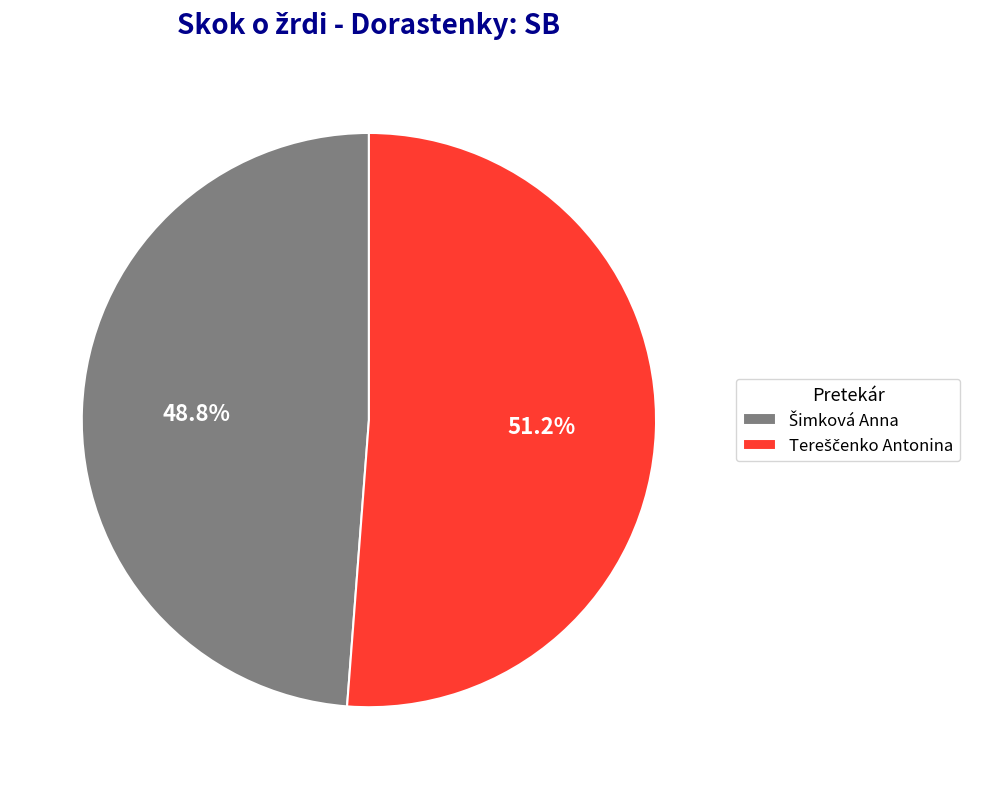

To the nearest percent, what is the difference between the largest and smallest slice percentages?

2%